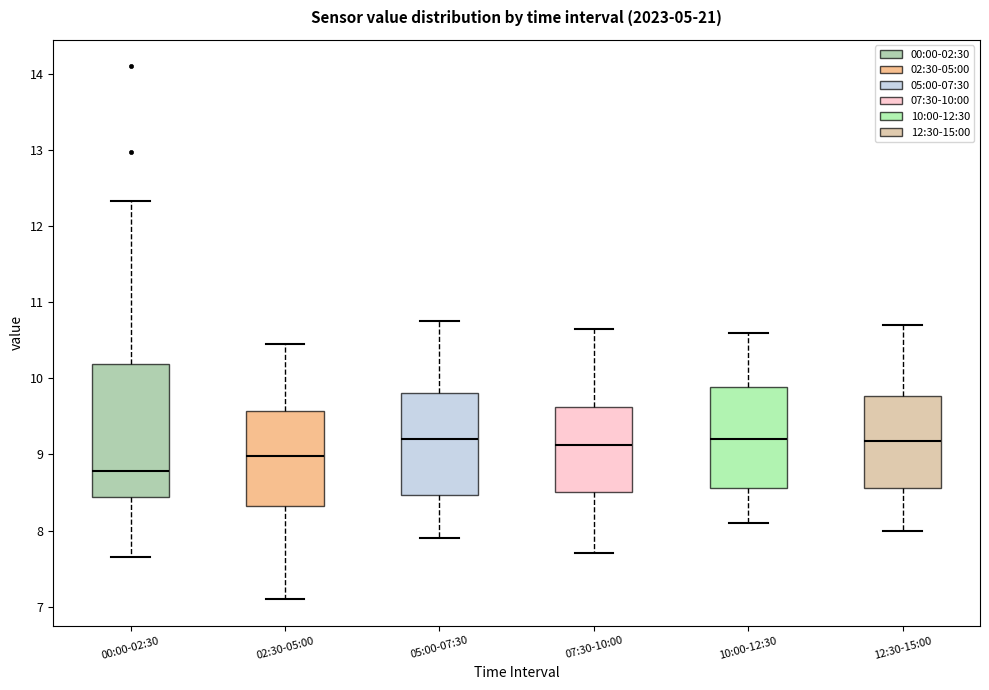

Reading left to right, transcribe this box plot: for each box, give where its median line is, the range the box spans, and where its two whiskers end, as read against the y-axis. The values are not printed on the chart, so give them approximately, as read against the axis.

00:00-02:30: median 8.8, box 8.4 to 10.2, whiskers 7.7 to 12.3
02:30-05:00: median 9.0, box 8.3 to 9.6, whiskers 7.1 to 10.5
05:00-07:30: median 9.2, box 8.5 to 9.8, whiskers 7.9 to 10.8
07:30-10:00: median 9.1, box 8.5 to 9.6, whiskers 7.7 to 10.7
10:00-12:30: median 9.2, box 8.6 to 9.9, whiskers 8.1 to 10.6
12:30-15:00: median 9.2, box 8.6 to 9.8, whiskers 8.0 to 10.7